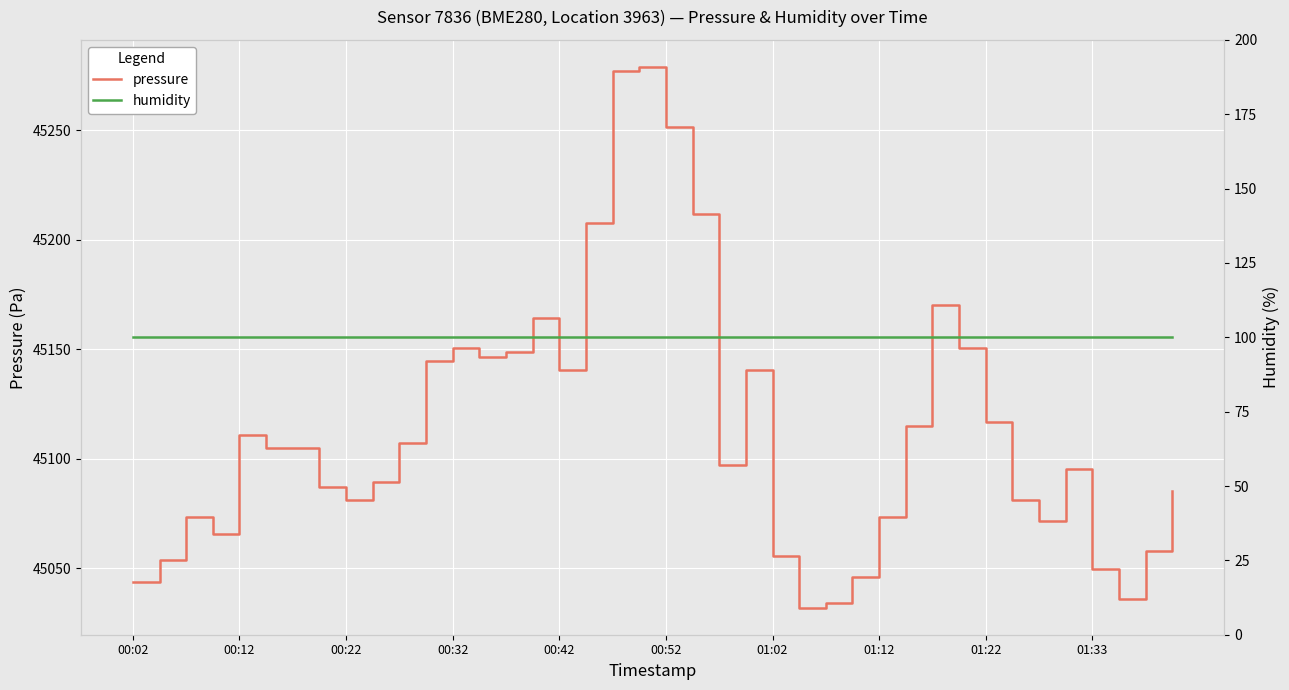

What are all the series names shown in the legend?

pressure, humidity